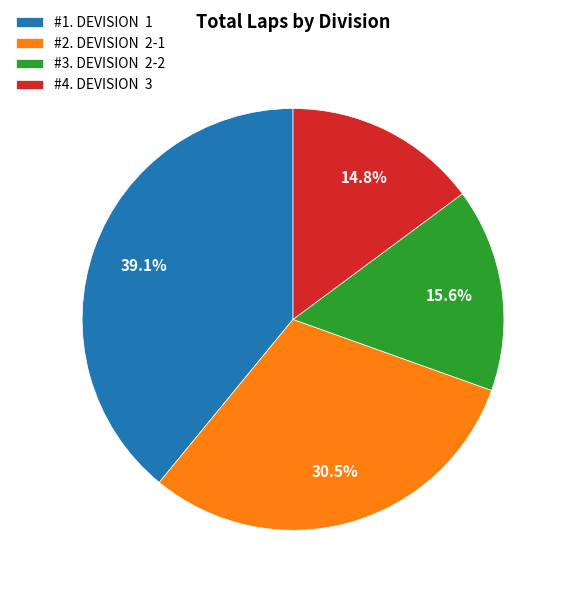

Which slice is the smallest?

#4. DEVISION 3